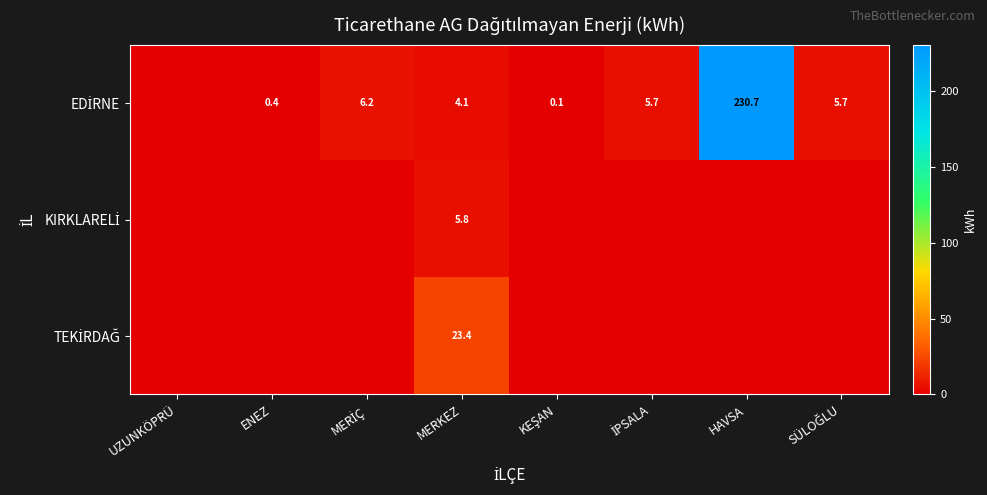

Between HAVSA and UZUNKÖPRÜ, which is larger?

HAVSA